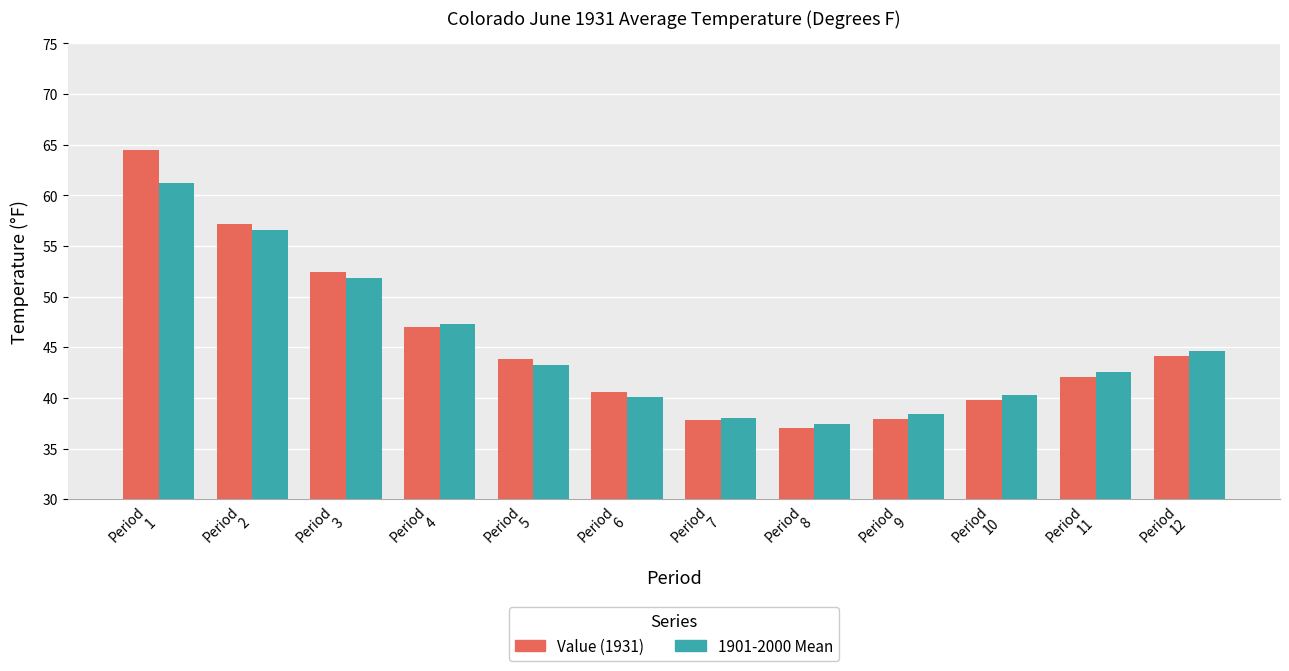

Read the 1901-2000 Mean value at Period
4.

47.3